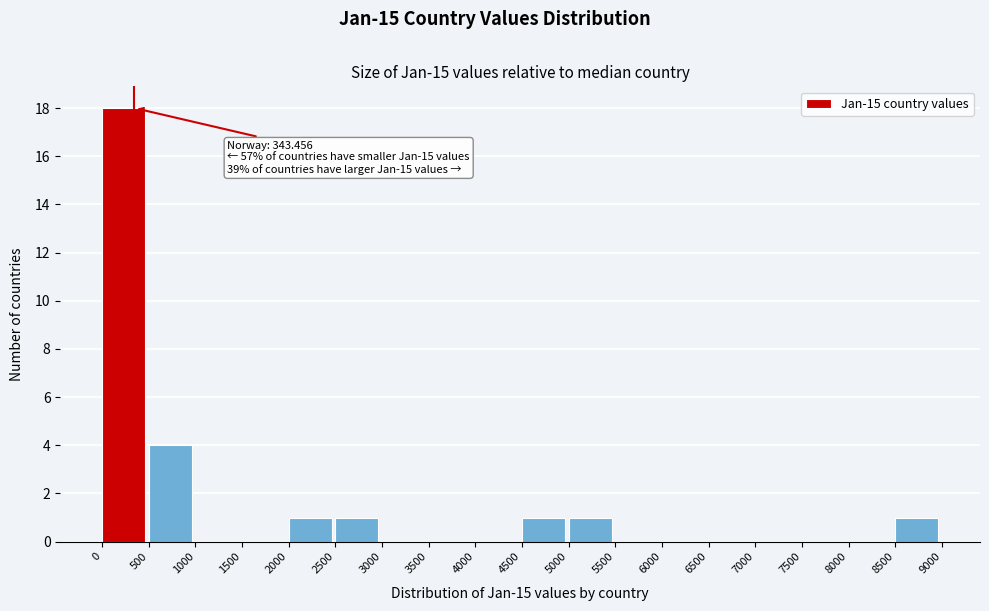

Over which range of the x-axis is the bar tallest?

0 to 500